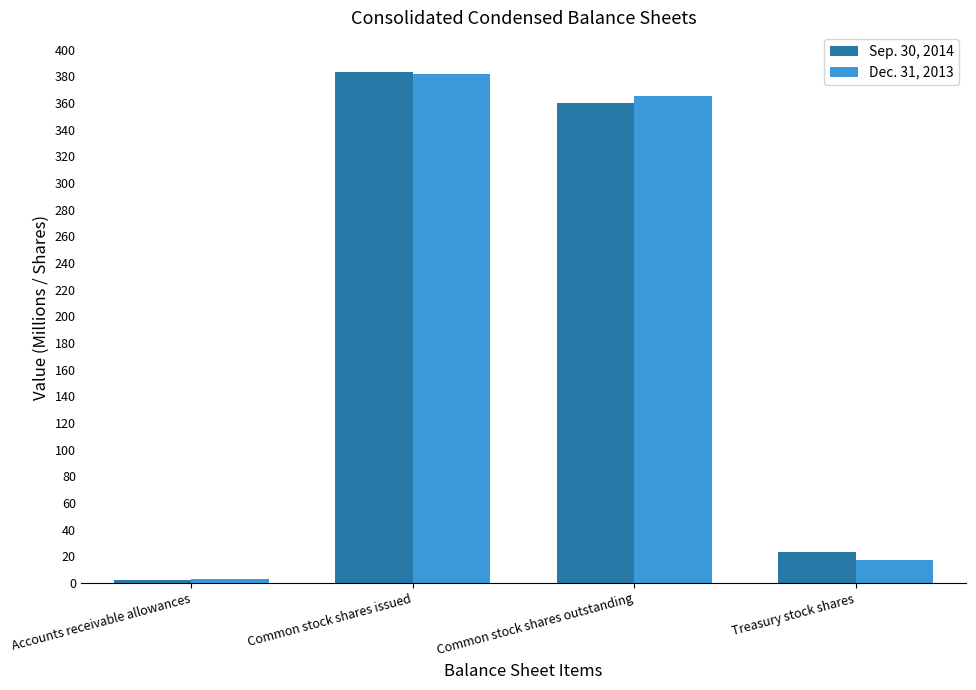

Where is Dec. 31, 2013 nearest to the value 192?

Common stock shares outstanding